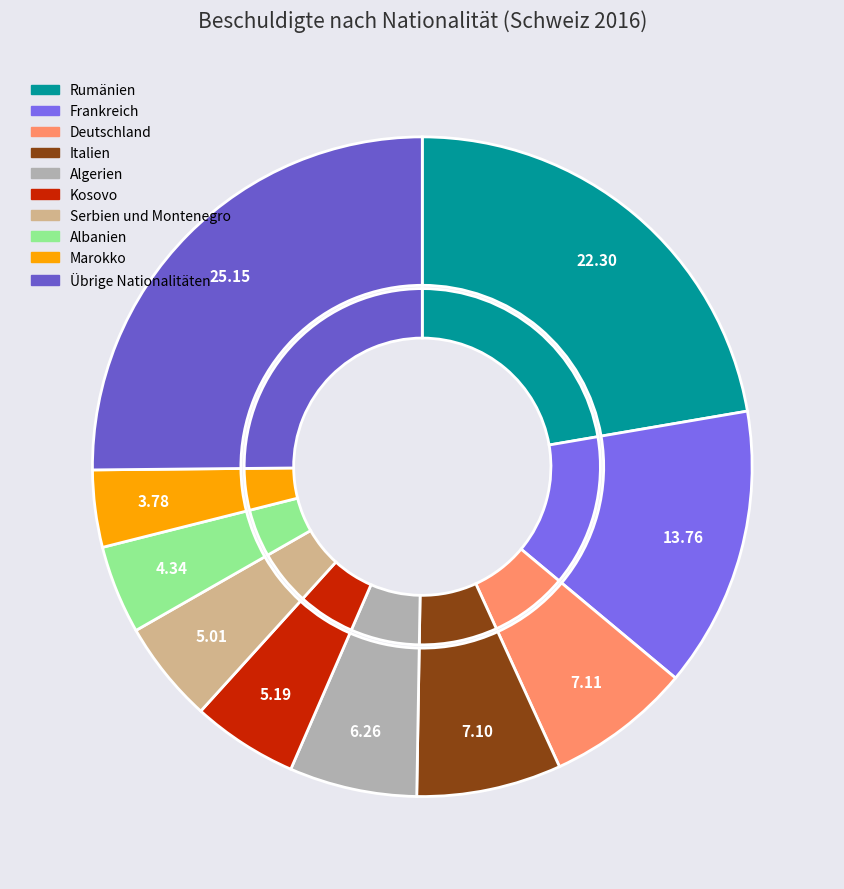

Count the number of slices in the pie.

10